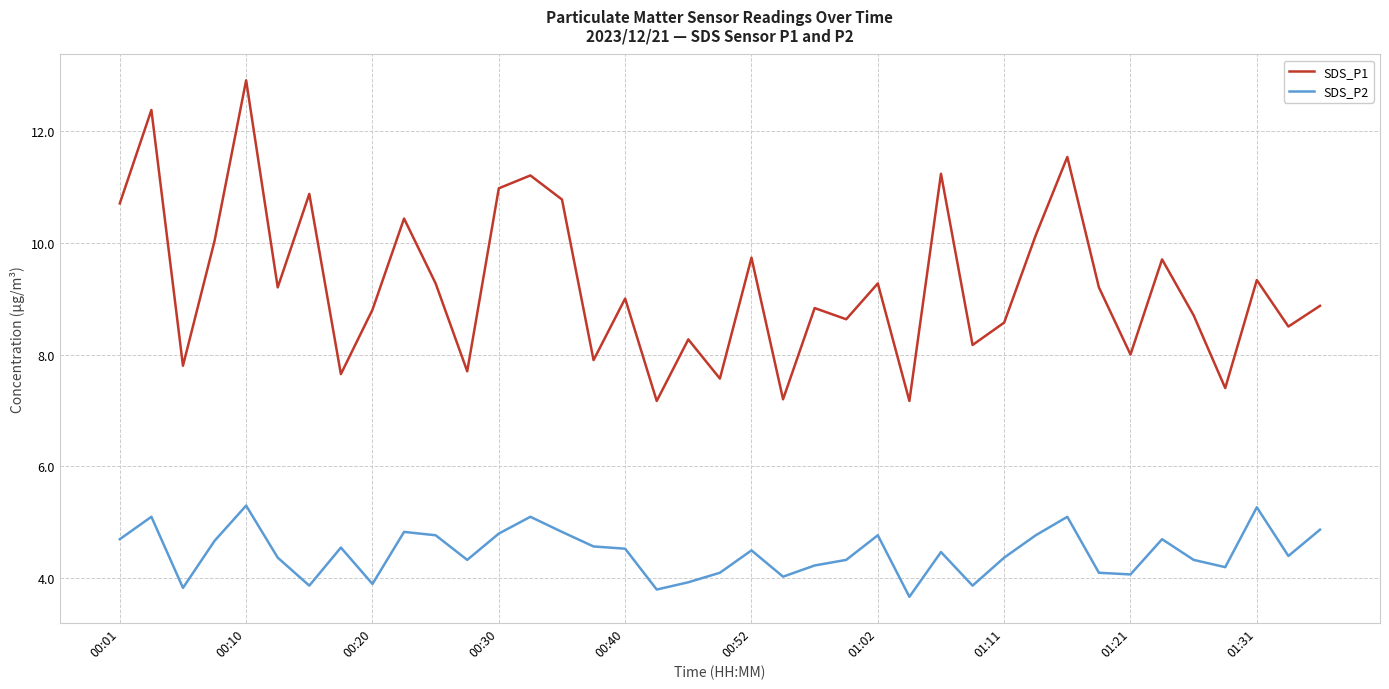

Which series has the largest range (max minus min)?

SDS_P1